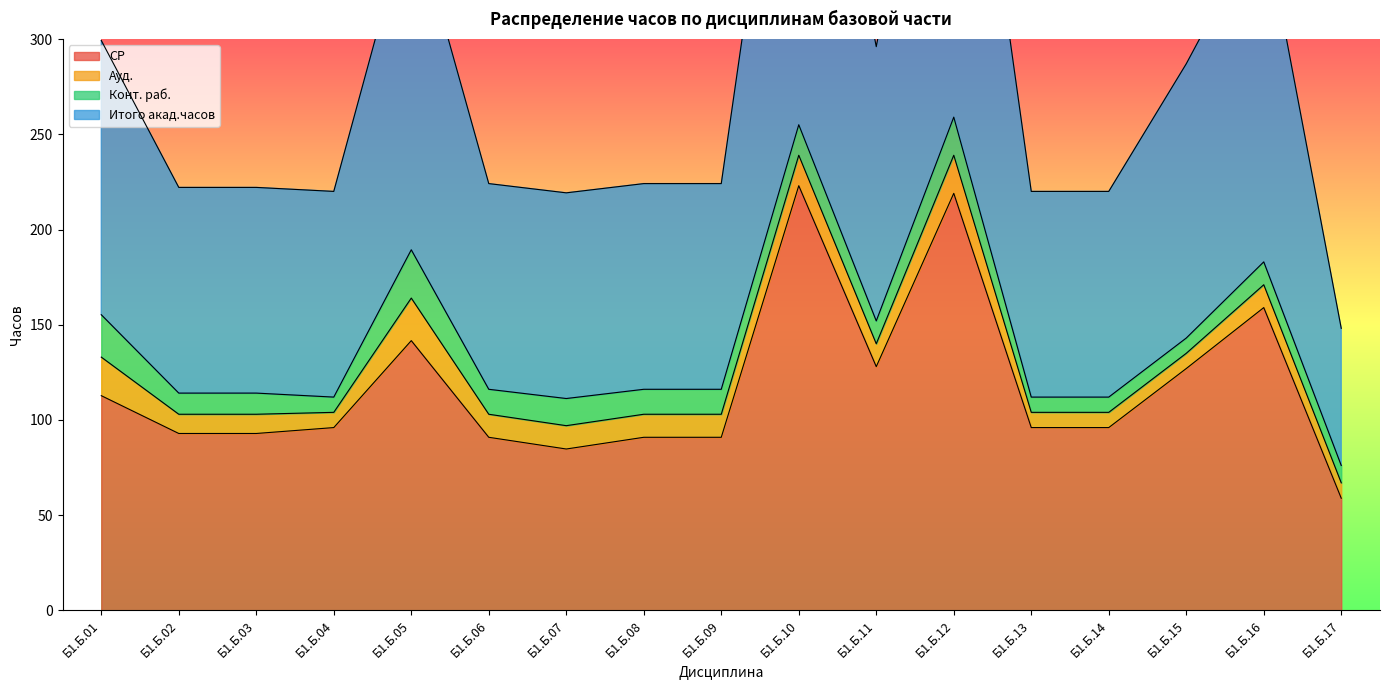

At which label does СР reach its peak?

Б1.Б.10